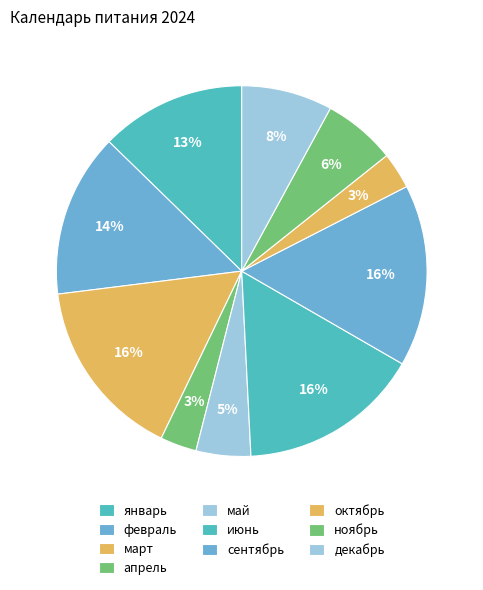

Count the number of slices in the pie.

10